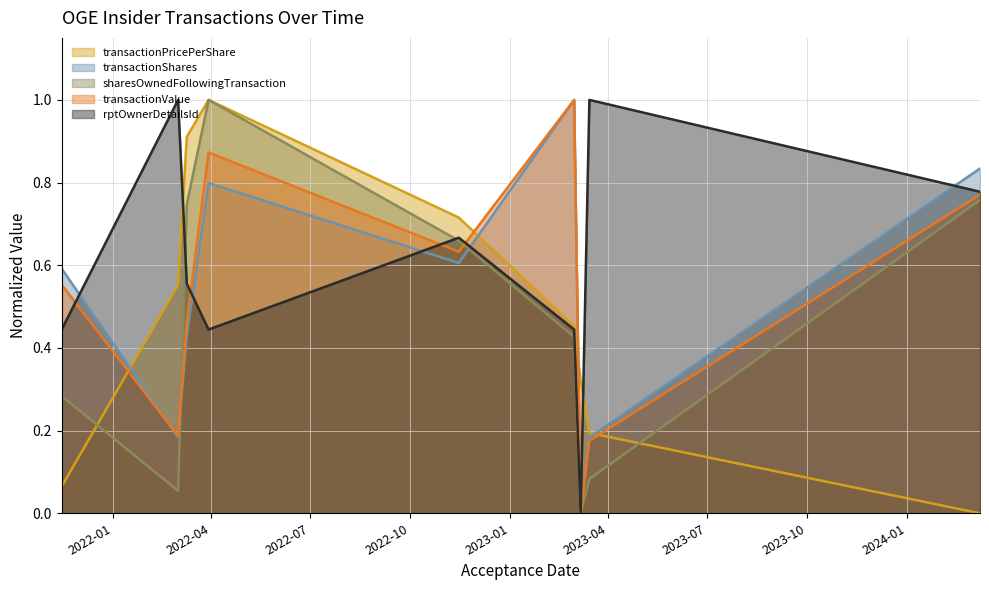

Is the value of transactionValue at 2023-03-01 greater than the value of rptOwnerDetailsId at 2022-11-15?

Yes